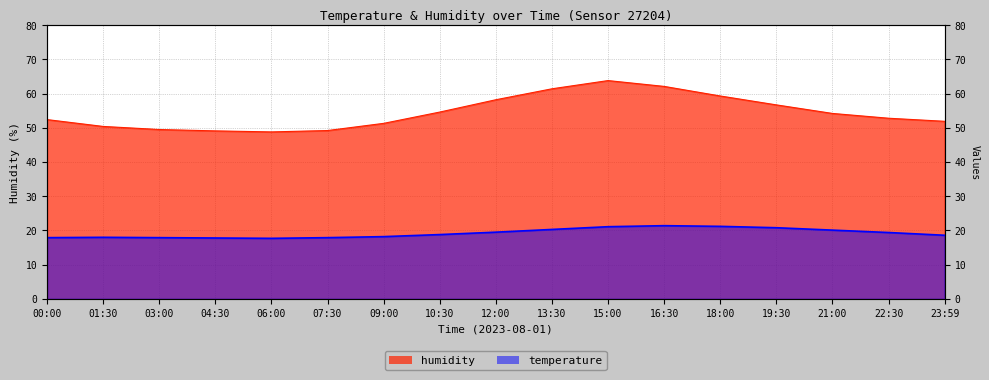

Which series has the largest range (max minus min)?

humidity